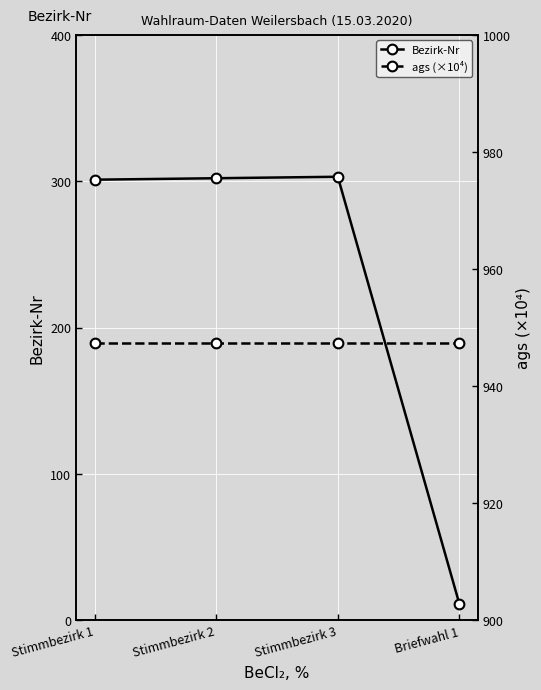

True or false: Bezirk-Nr has more than 0 points higher than both neighbors.

True